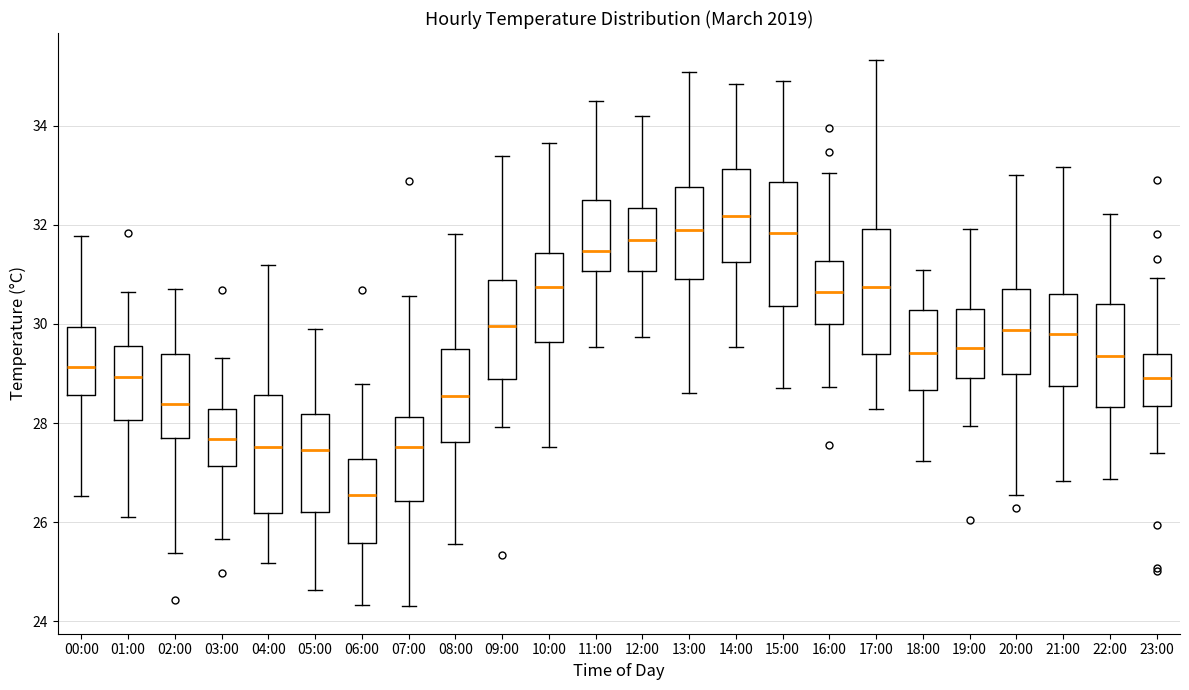

Where is the upper edge of the box for 15:00 on the y-axis? The values are not printed on the chart, so give them approximately, as read against the axis.

32.8